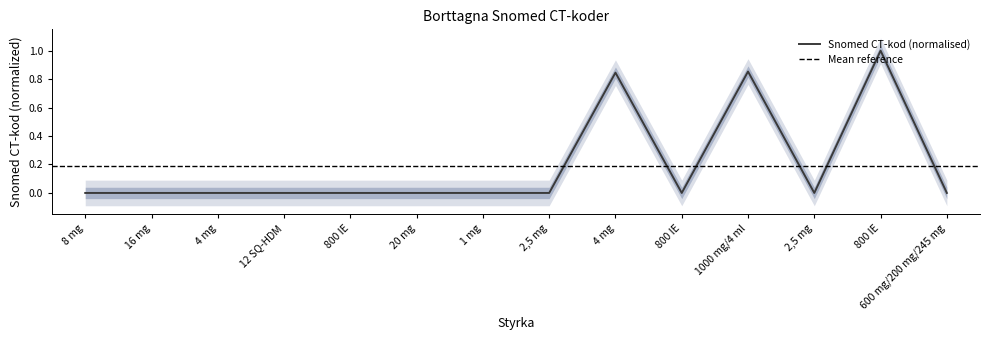

Reading left to right, transcribe all the data shown in this chart.

0.0	0.0	0.0	0.0	0.0	0.0	0.0	0.0	0.8	0.0	0.9	0.0	1.0	0.0